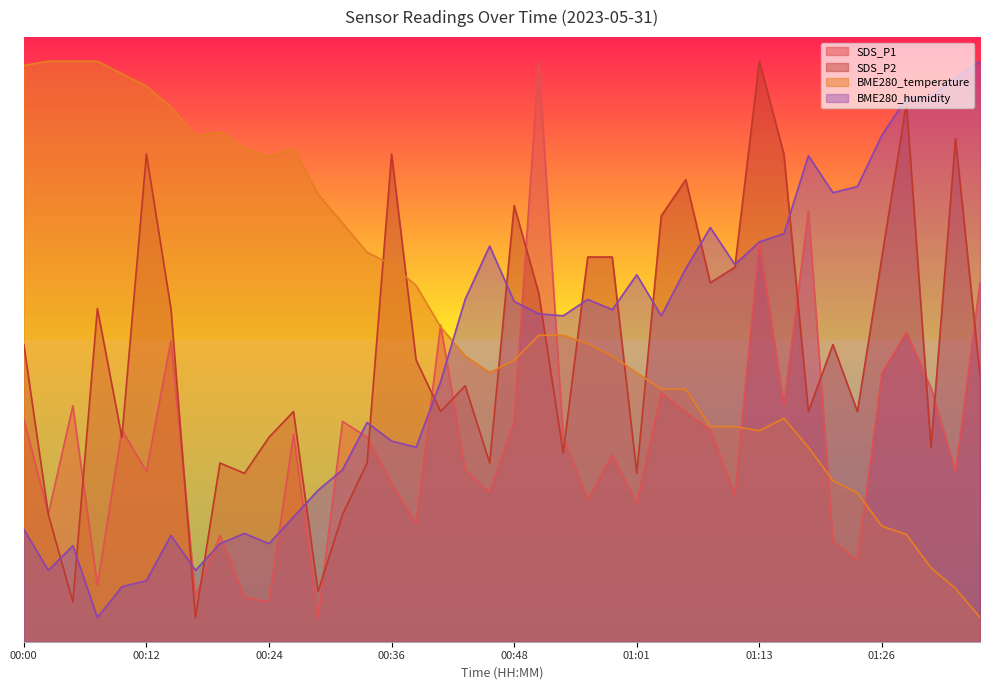

The SDS_P1 series shows 15.4 at 01:29. True or false?

False